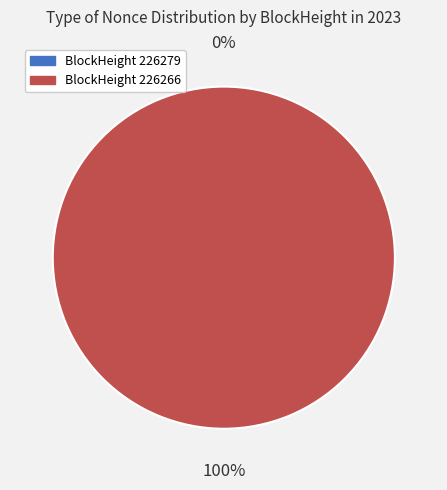

Is it true that 226266 is 92% of the pie?

False